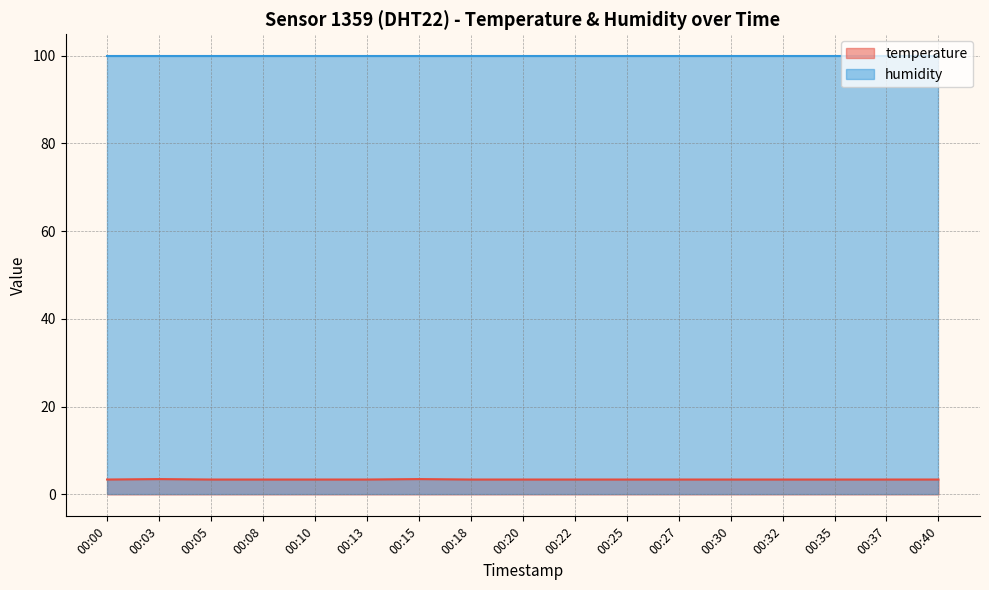

The value at 00:18 is 5.3. True or false?

False